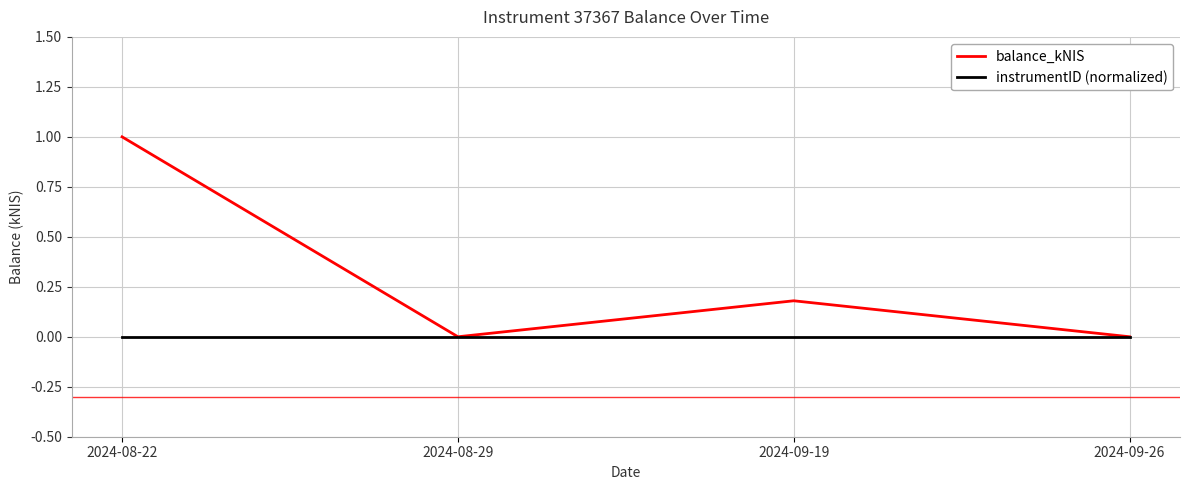

List the series in order of their peak value, lowest first.

instrumentID (normalized), balance_kNIS